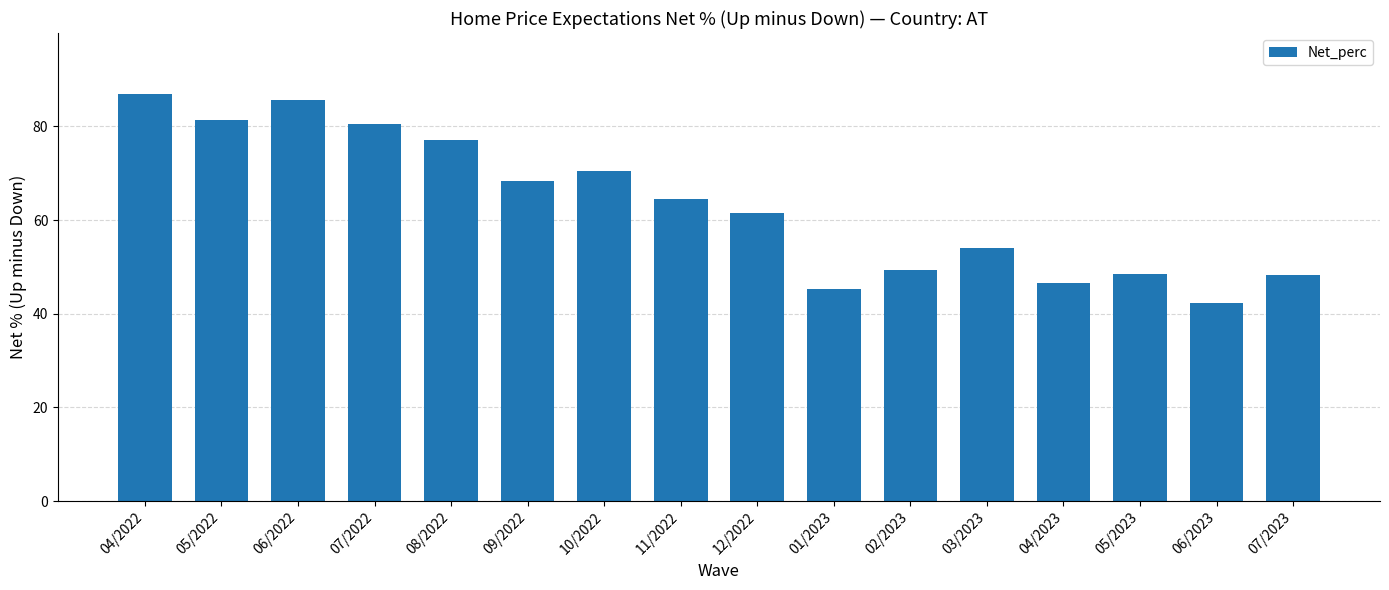

What value does the data have at 07/2022?

80.6